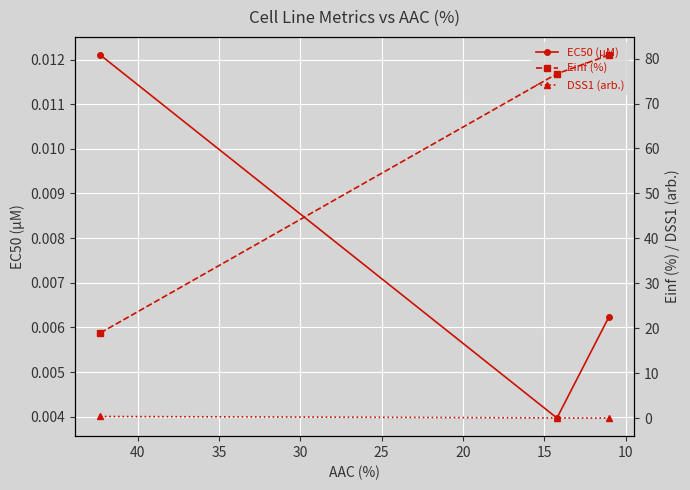

How many EC50 (µM) values are between 0 and 1?

3